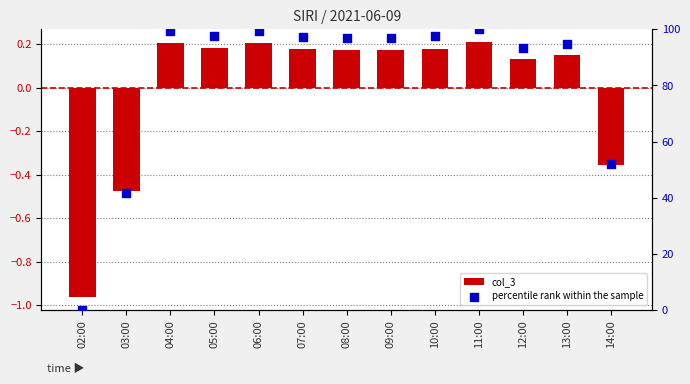

What is the total value across all series at 06:00?

99.7